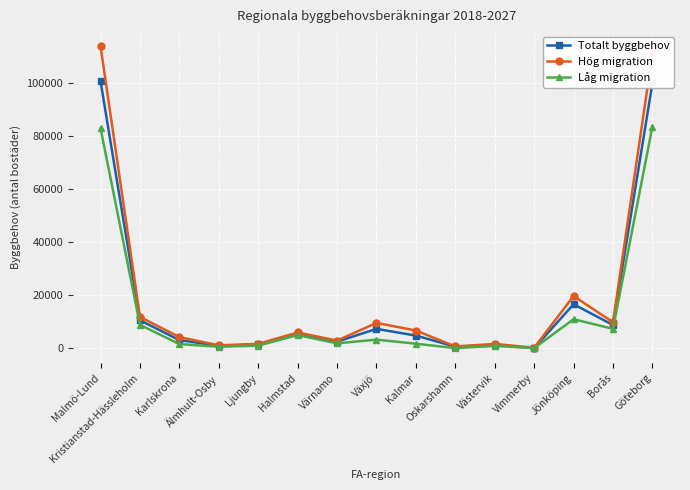

Which series has the largest total across all categories?

Hög migration